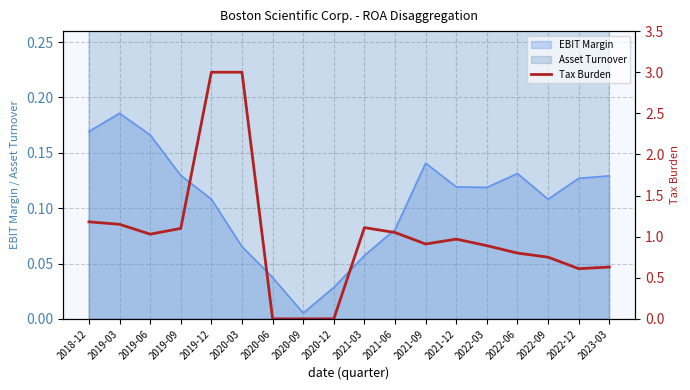

How many categories are shown in the chart?

18